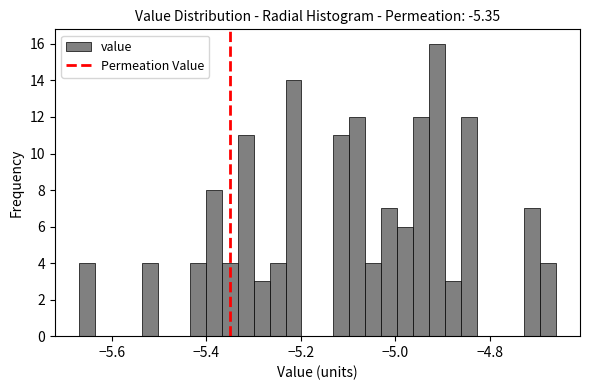

Read against the x-axis, roughly where is the centre of the tallest bar?

-4.92